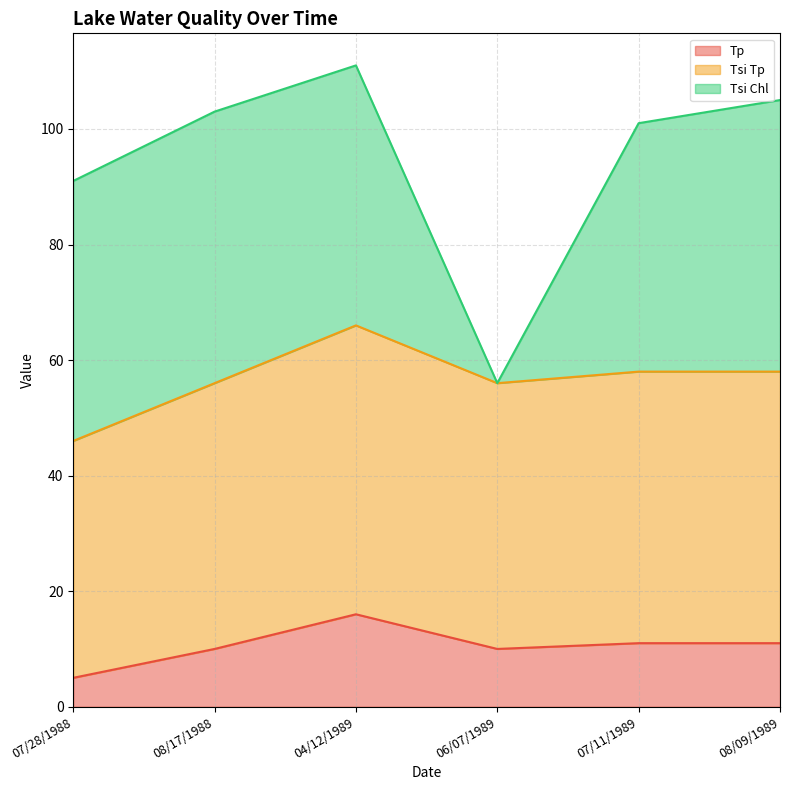

Does the chart have visible grid lines?

Yes